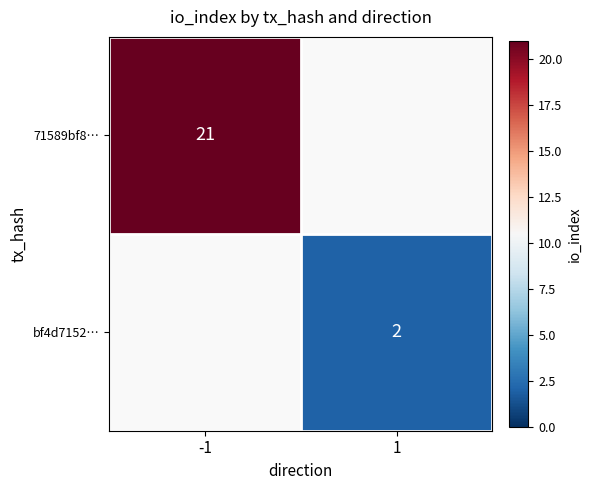

Rank the series at -1 from highest to lowest value.

71589bf8…, bf4d7152…